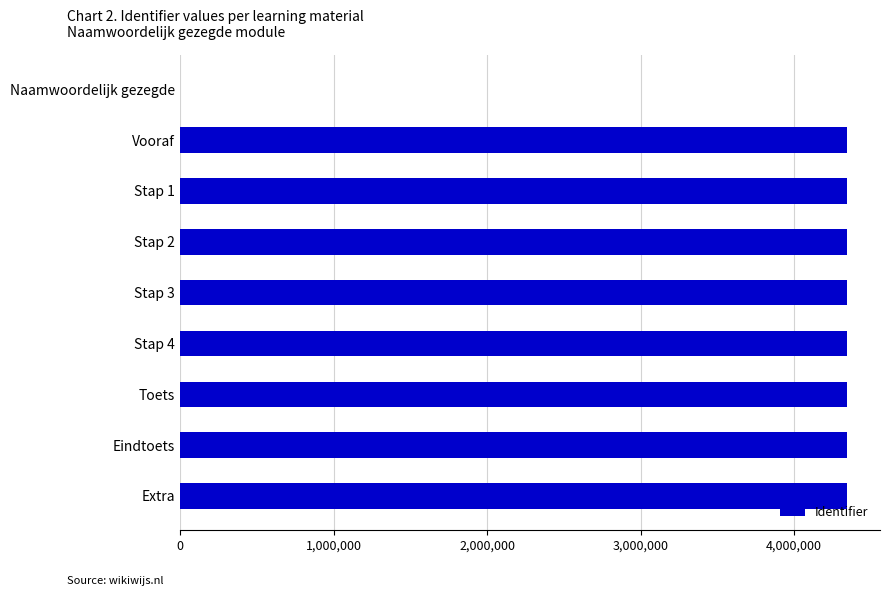

Approximately how many times larger is the value at Stap 2 compared to Eindtoets?

1.0